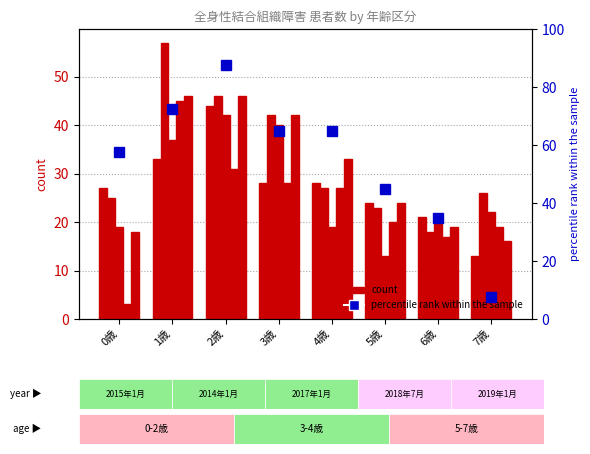

How many groups of bars are there?

8